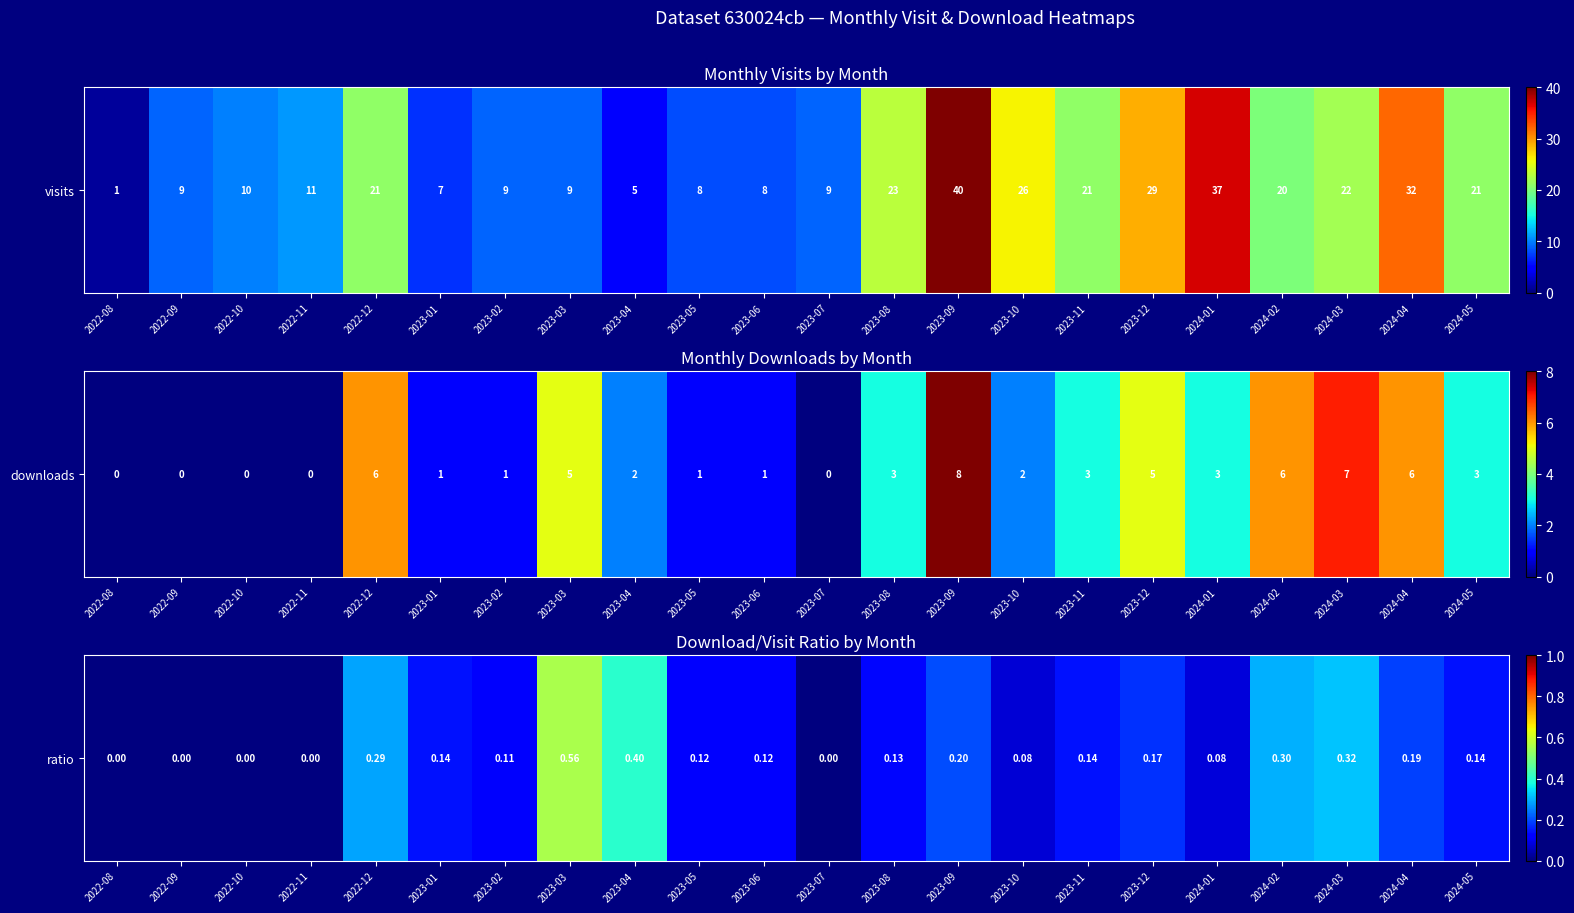

Reading left to right, transcribe all the data shown in this chart.

2022-08=0.0	2022-09=0.0	2022-10=0.0	2022-11=0.0	2022-12=0.3	2023-01=0.1	2023-02=0.1	2023-03=0.6	2023-04=0.4	2023-05=0.1	2023-06=0.1	2023-07=0.0	2023-08=0.1	2023-09=0.2	2023-10=0.1	2023-11=0.1	2023-12=0.2	2024-01=0.1	2024-02=0.3	2024-03=0.3	2024-04=0.2	2024-05=0.1